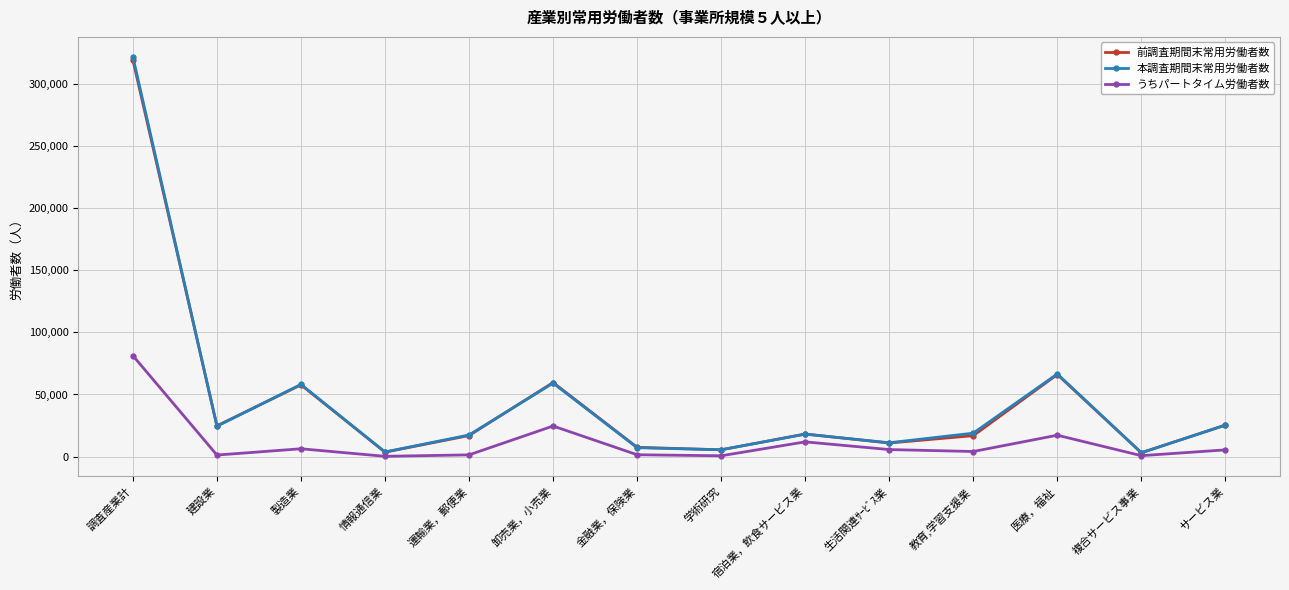

Which category has the highest value in the 本調査期間末常用労働者数 series?

調査産業計